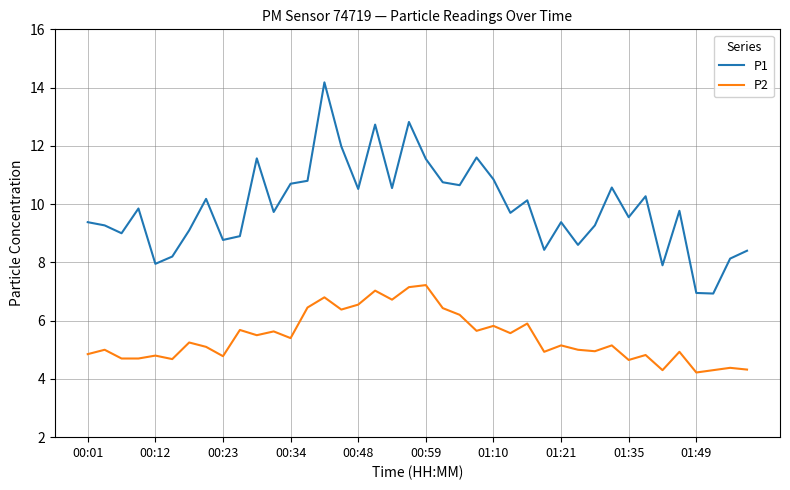

In P1, how many points are lower than both neighbors (excluding endpoints)?

13